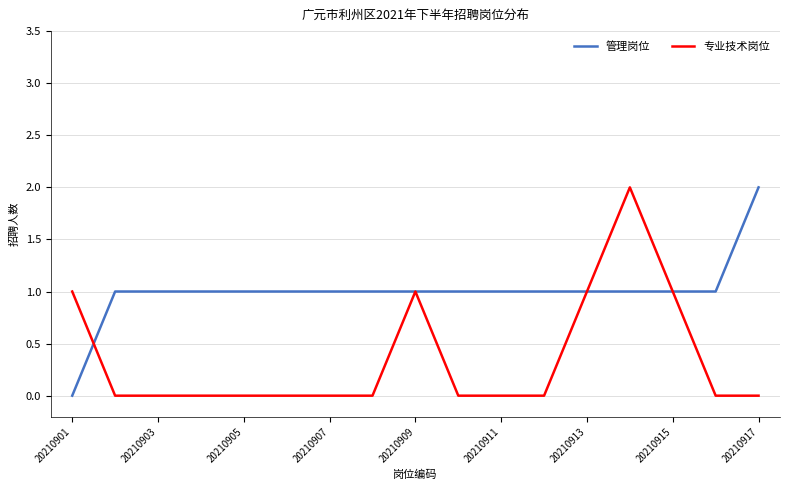

List the series in order of their overall mean, highest first.

管理岗位, 专业技术岗位